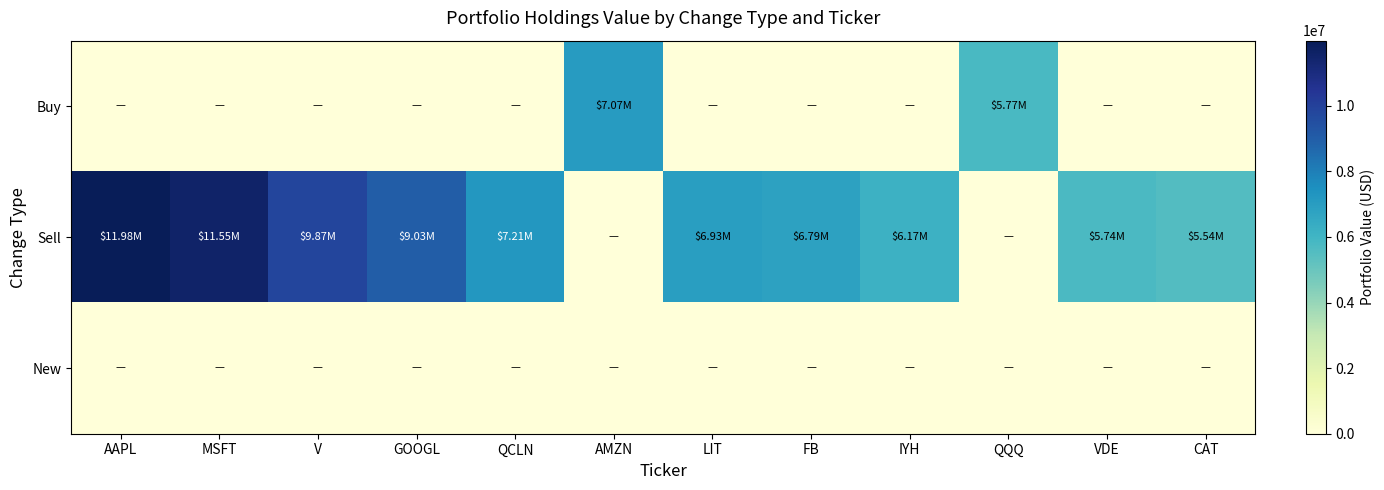

List the series in order of their peak value, highest first.

Sell, Buy, New